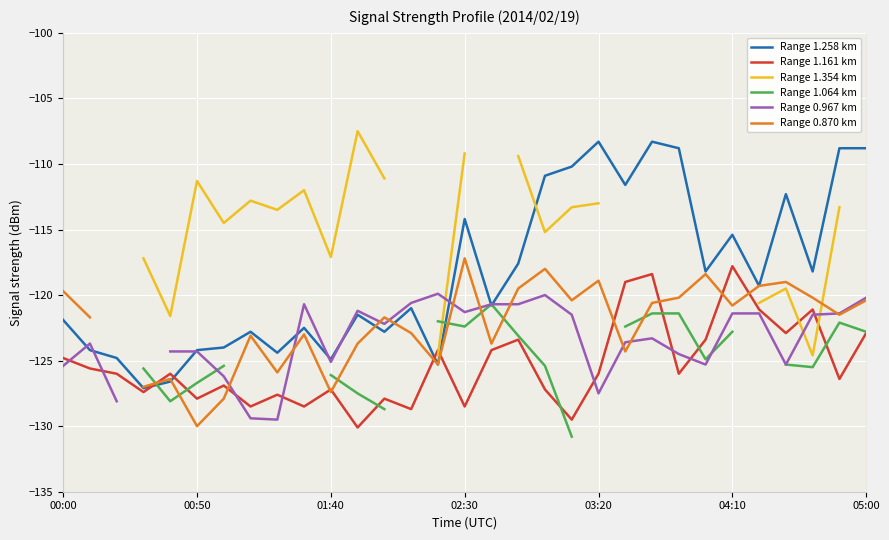

What position from the right is 23?

8